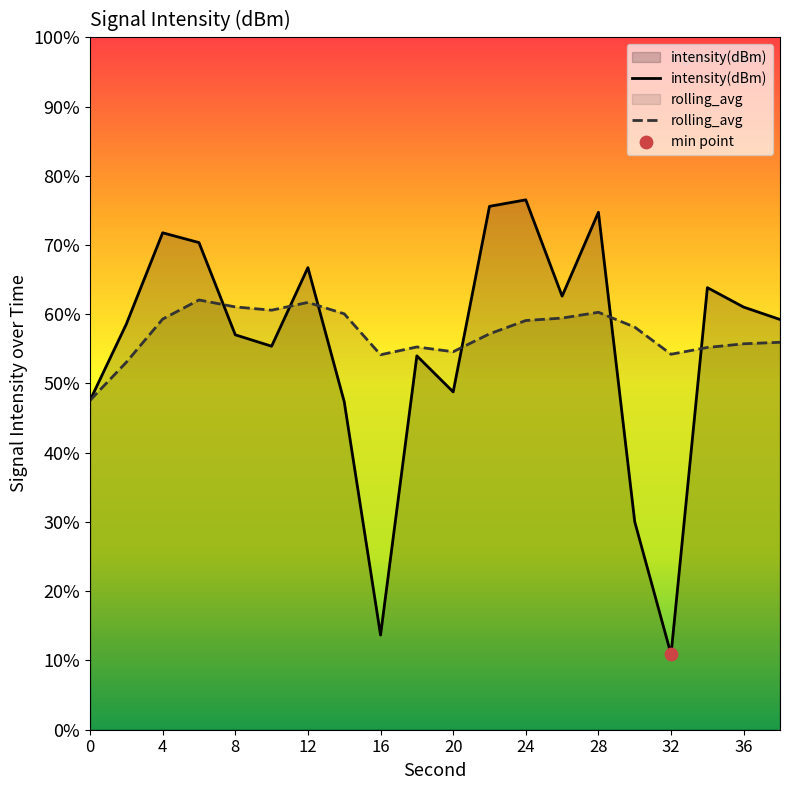

What is the total value across all series at 30?

-259.1